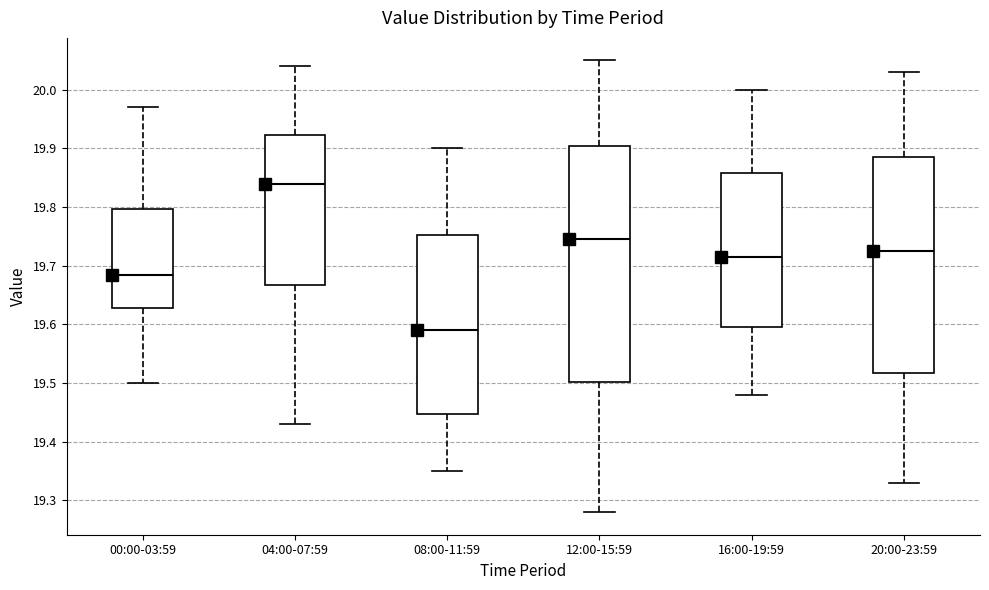

Where does the median line of the box for 08:00-11:59 sit on the y-axis? The values are not printed on the chart, so give them approximately, as read against the axis.

19.59